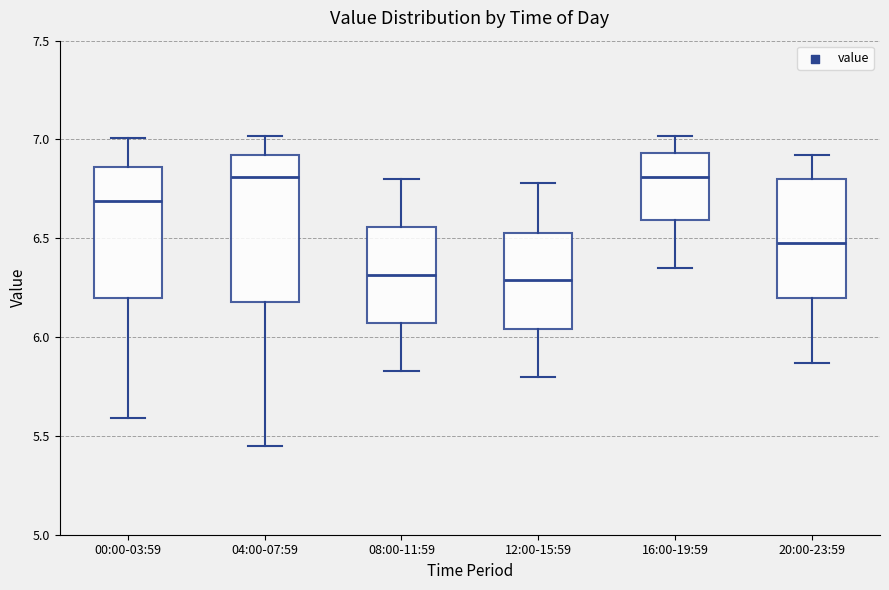

Reading left to right, read every box against the y-axis: the position of its median line, the range the box covers, and the ends of its whiskers. The values are not printed on the chart, so give them approximately, as read against the axis.

00:00-03:59: median 6.70, box 6.20 to 6.85, whiskers 5.60 to 7.00
04:00-07:59: median 6.80, box 6.20 to 6.90, whiskers 5.45 to 7.00
08:00-11:59: median 6.30, box 6.05 to 6.55, whiskers 5.85 to 6.80
12:00-15:59: median 6.30, box 6.05 to 6.55, whiskers 5.80 to 6.80
16:00-19:59: median 6.80, box 6.60 to 6.95, whiskers 6.35 to 7.00
20:00-23:59: median 6.50, box 6.20 to 6.80, whiskers 5.85 to 6.90